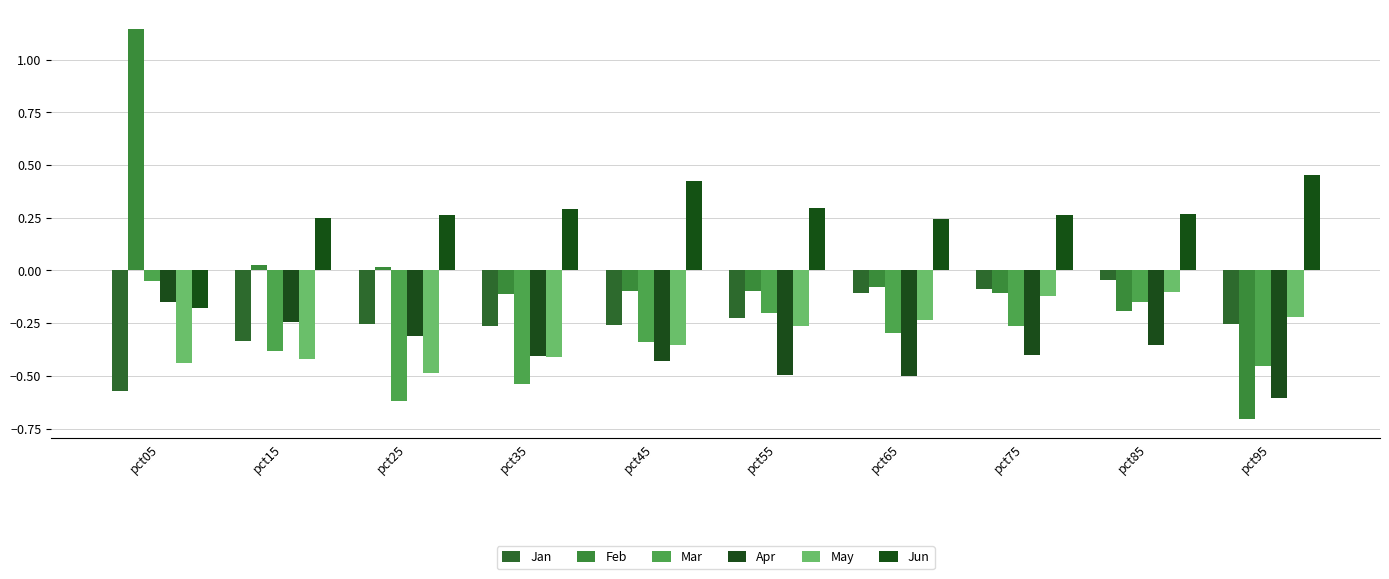

Is the value of Jan at pct65 greater than the value of May at pct05?

Yes